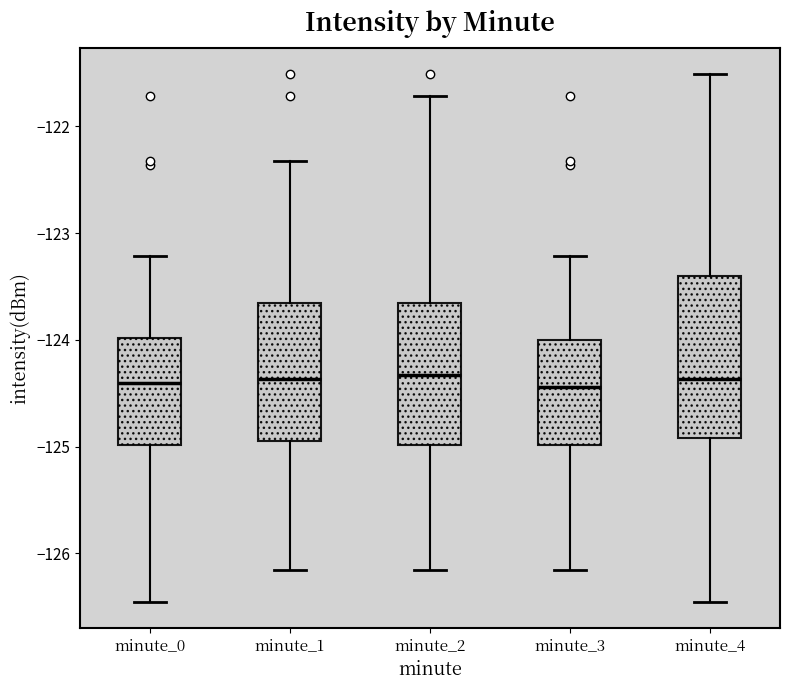

Reading left to right, transcribe this box plot: for each box, give where its median line is, the range the box spans, and where its two whiskers end, as read against the y-axis. The values are not printed on the chart, so give them approximately, as read against the axis.

minute_0: median -124.4, box -125.0 to -124.0, whiskers -126.5 to -123.2
minute_1: median -124.4, box -124.9 to -123.7, whiskers -126.2 to -122.3
minute_2: median -124.3, box -125.0 to -123.7, whiskers -126.2 to -121.7
minute_3: median -124.4, box -125.0 to -124.0, whiskers -126.2 to -123.2
minute_4: median -124.4, box -124.9 to -123.4, whiskers -126.5 to -121.5